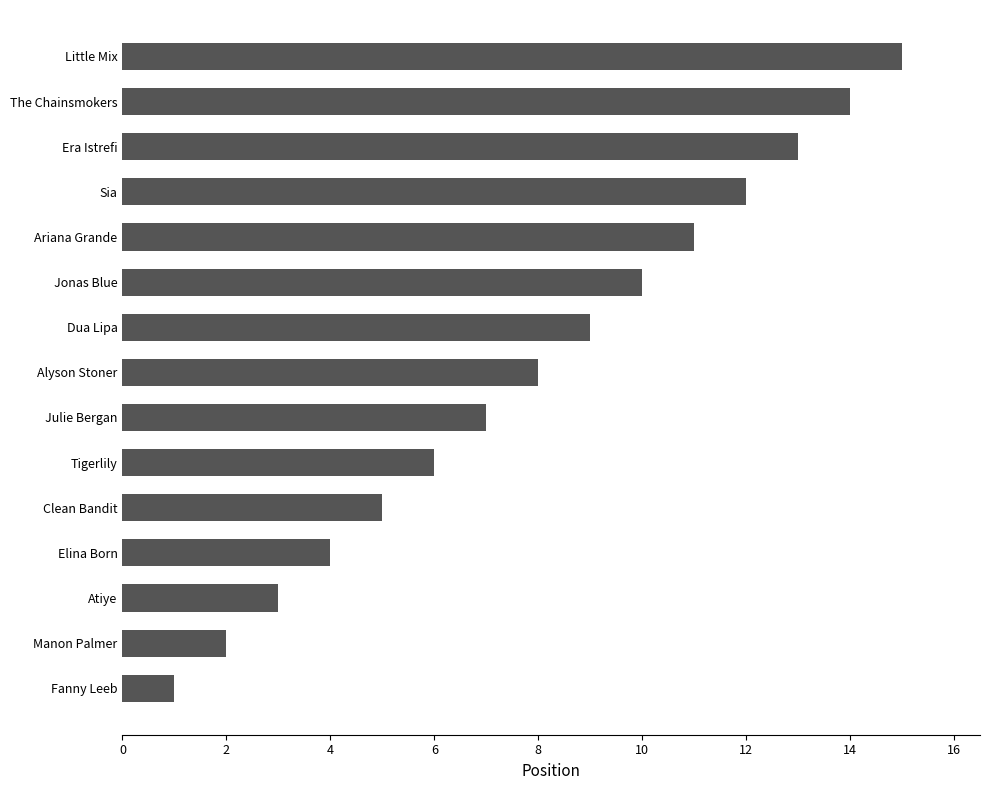

What is the change in value from Fanny Leeb to Sia?

+11